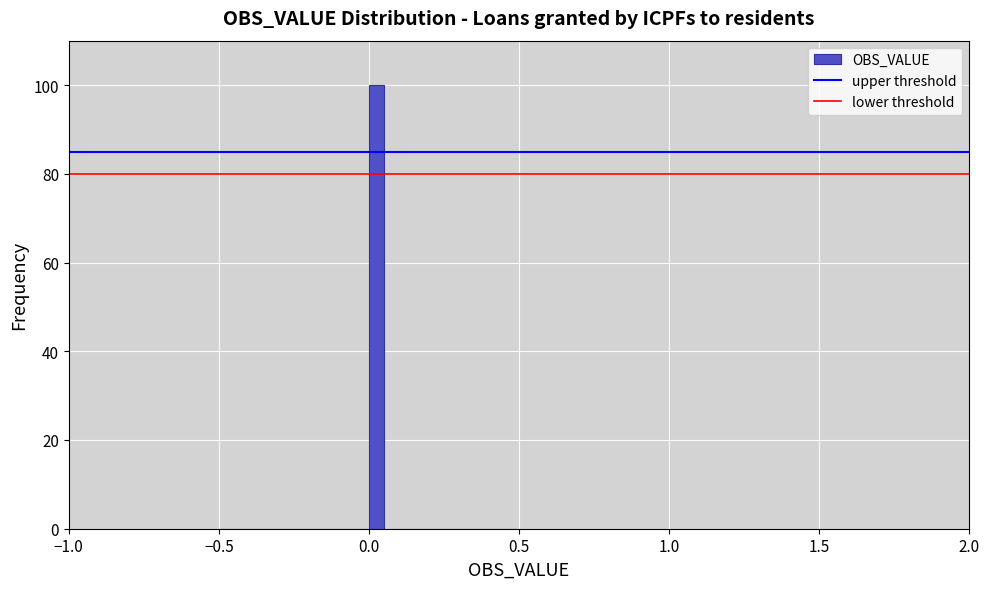

Around what value on the x-axis is the tallest bar? Give the approximate position of its centre, as read against the axis.

0.05